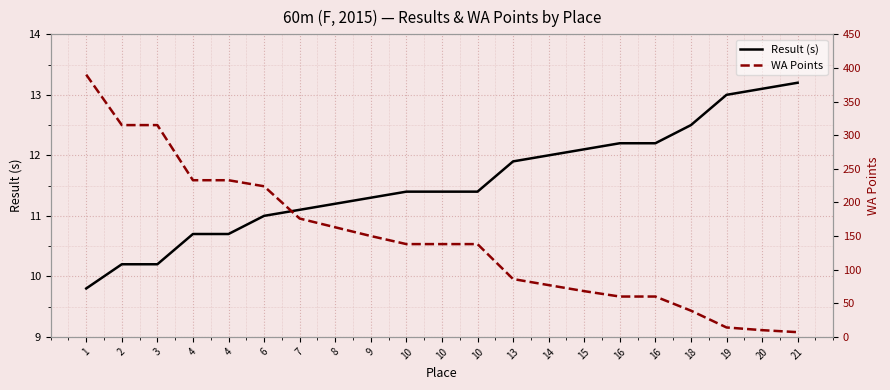

What is the difference between the highest and lowest values at 8?

151.8